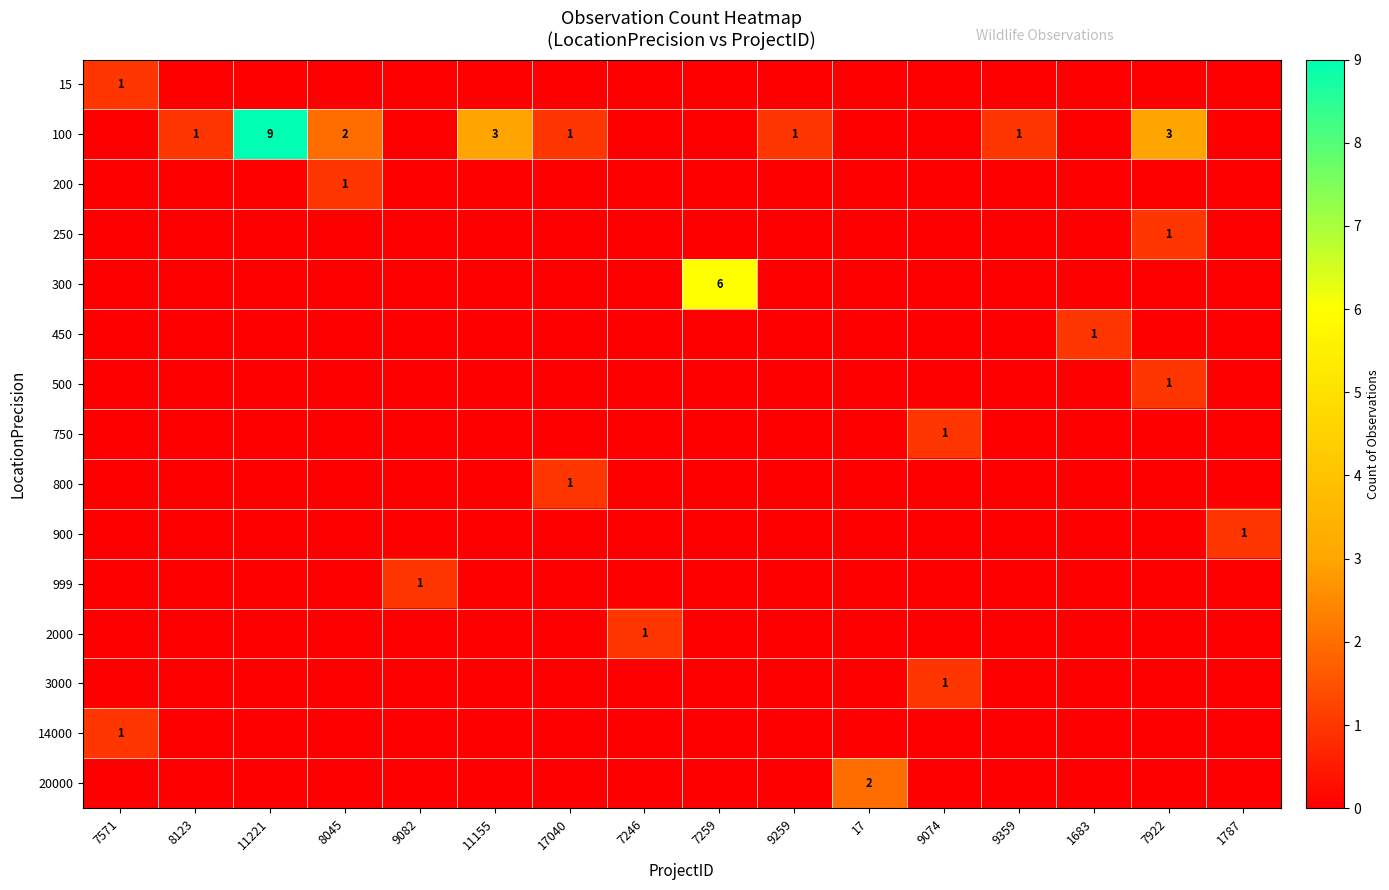

Is it true that 250 equals 2 at 7922?

False